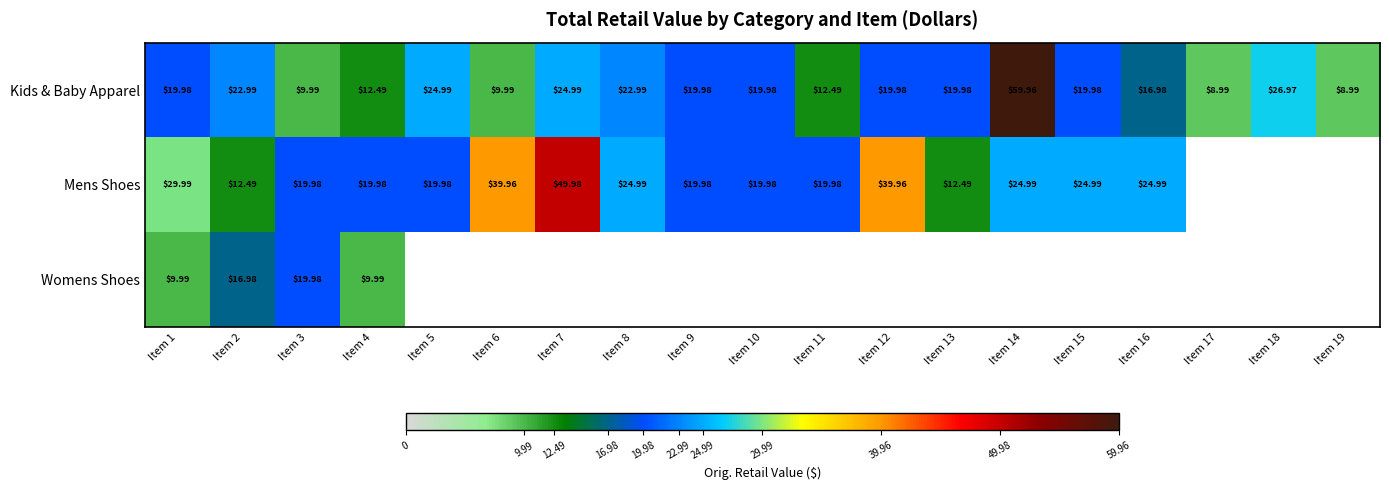

Count the number of data series in this chart.

3